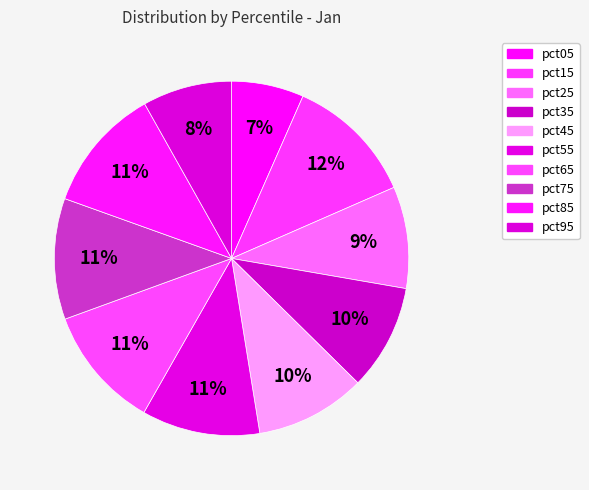

To the nearest percent, what is the average slice percentage?

10%